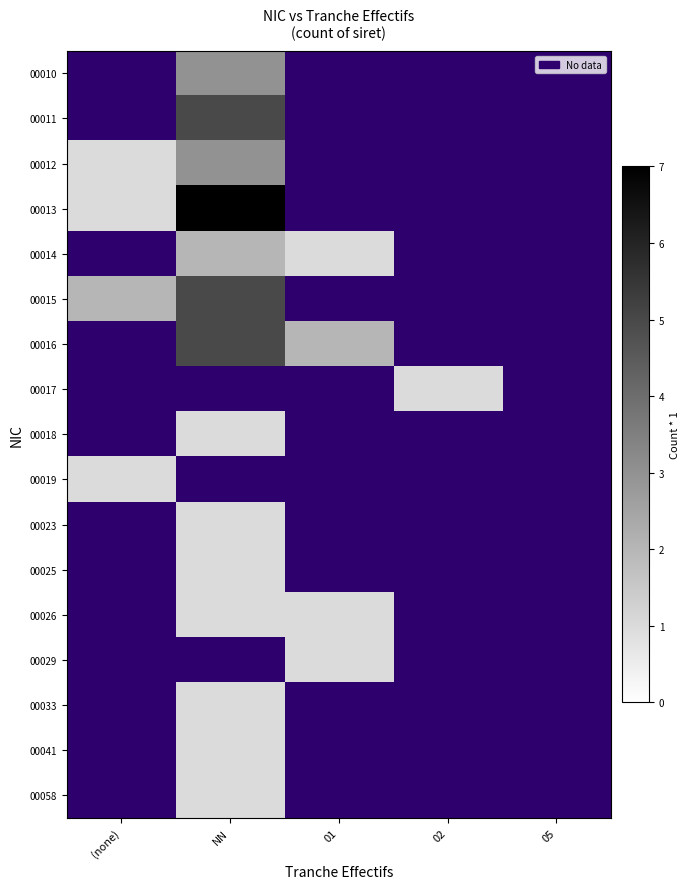

How many series are shown in this chart?

17